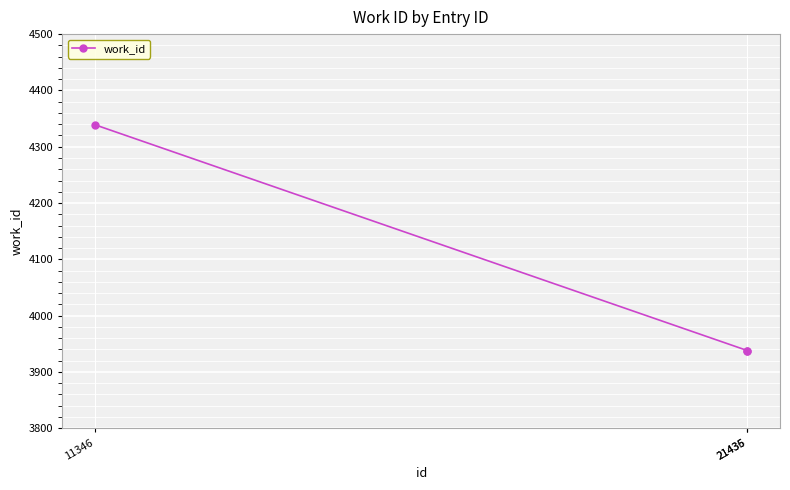

What is the greatest value displayed?

4339